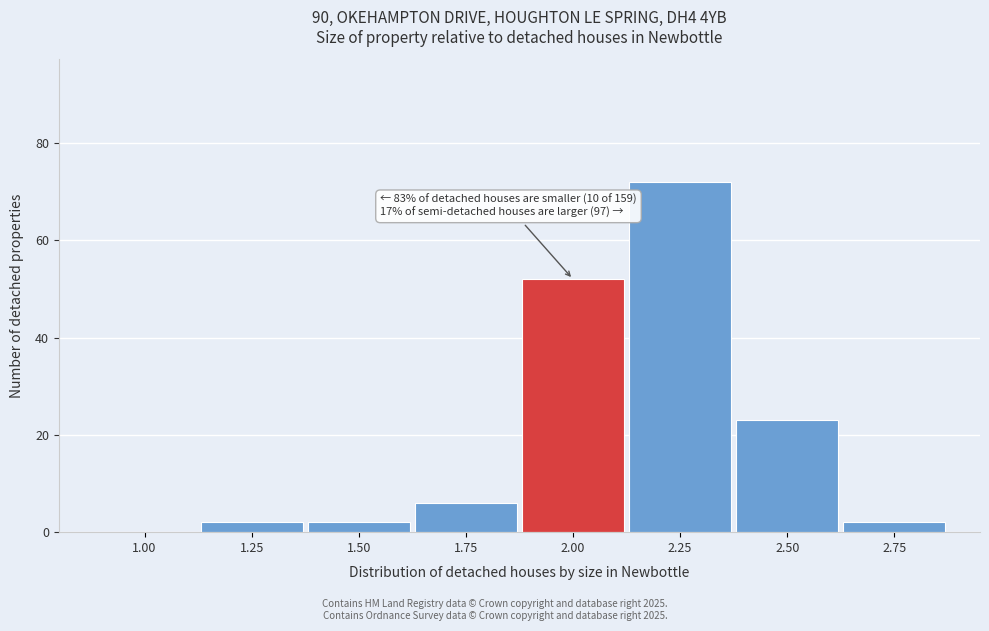

Reading left to right, transcribe all the data shown in this chart.

1.00=0	1.25=2	1.50=2	1.75=6	2.00=52	2.25=72	2.50=23	2.75=2